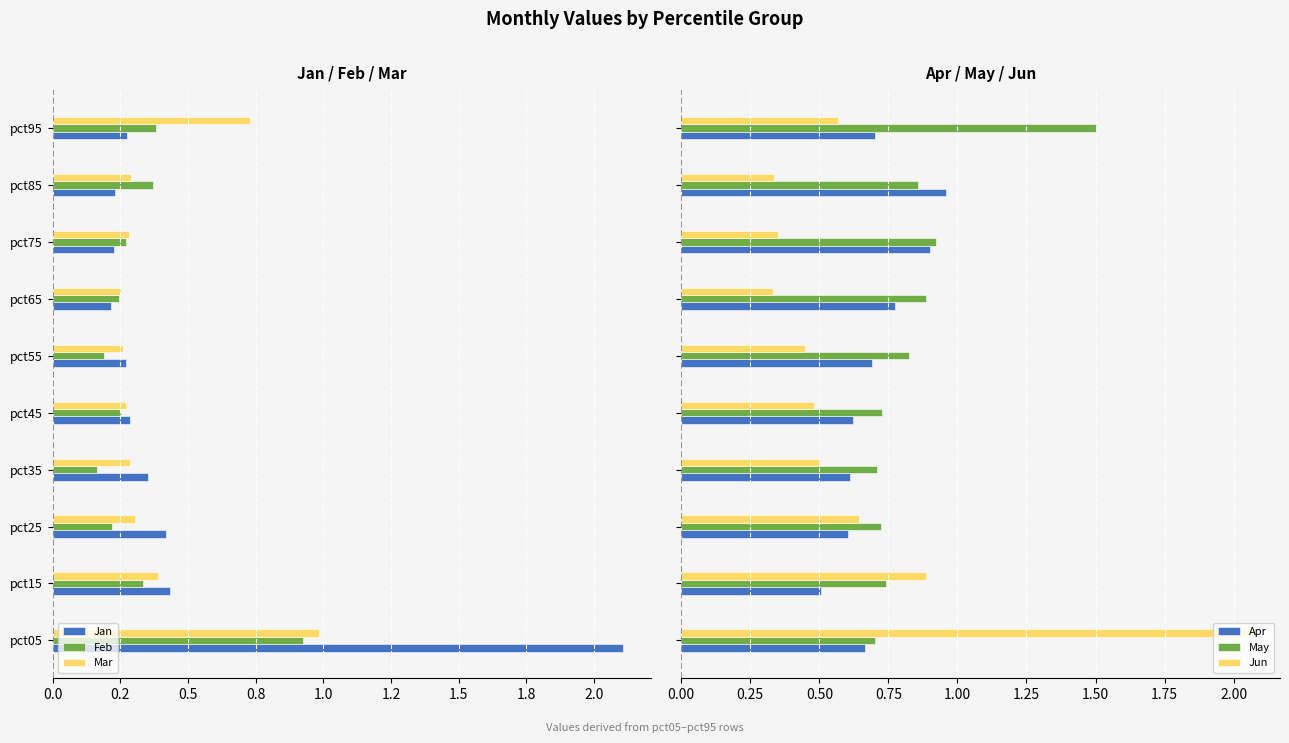

What is the sum of all May values?

8.6